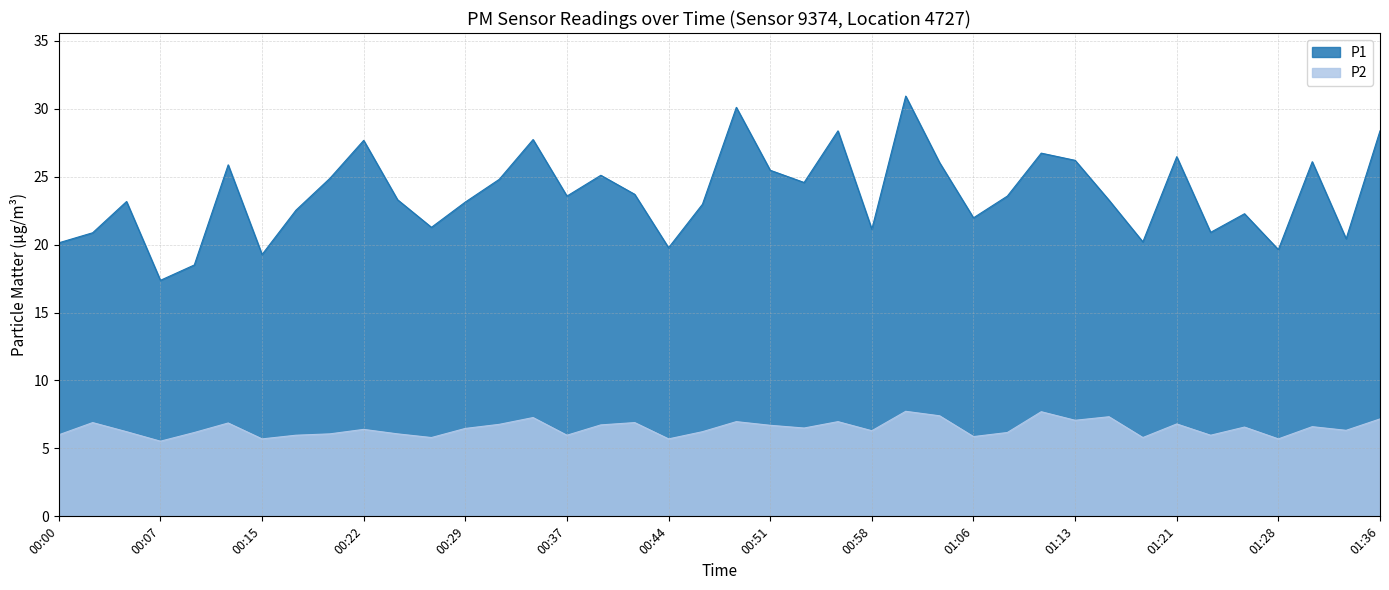

What is the difference between the maximum and second lowest values in the P1 series?

12.4